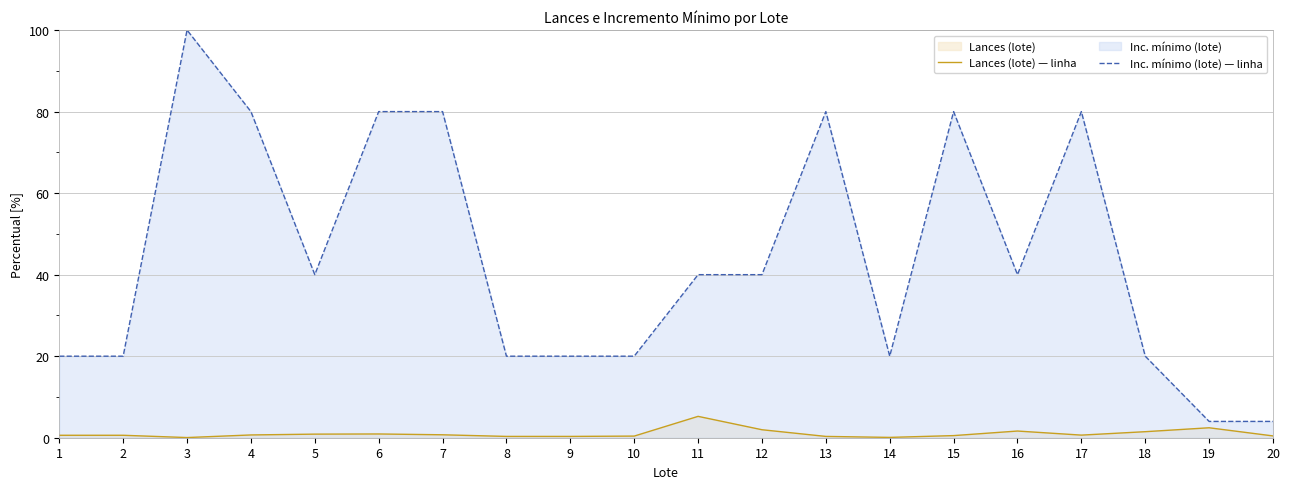

How many series are shown in this chart?

2